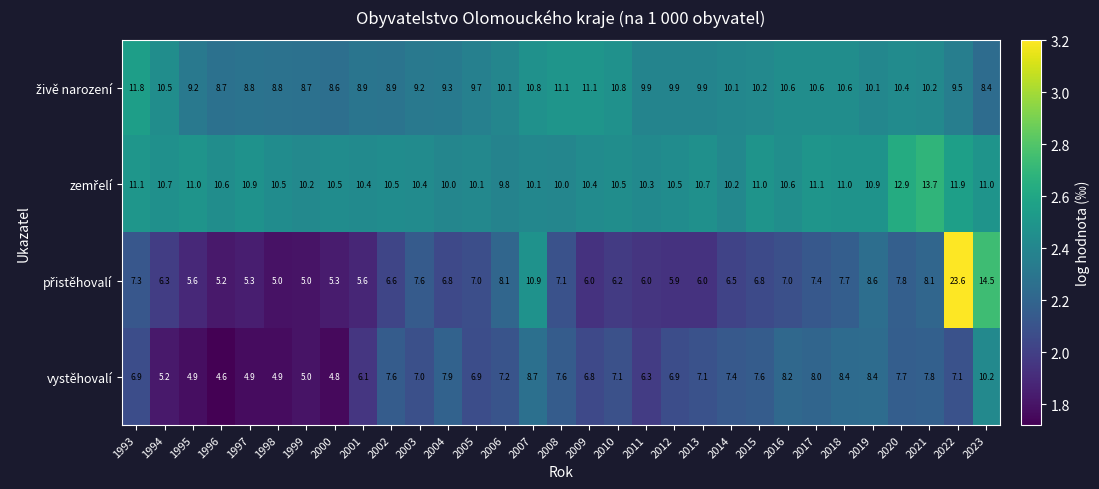

True or false: vystěhovalí has a value of 4.1 at 2013.

False